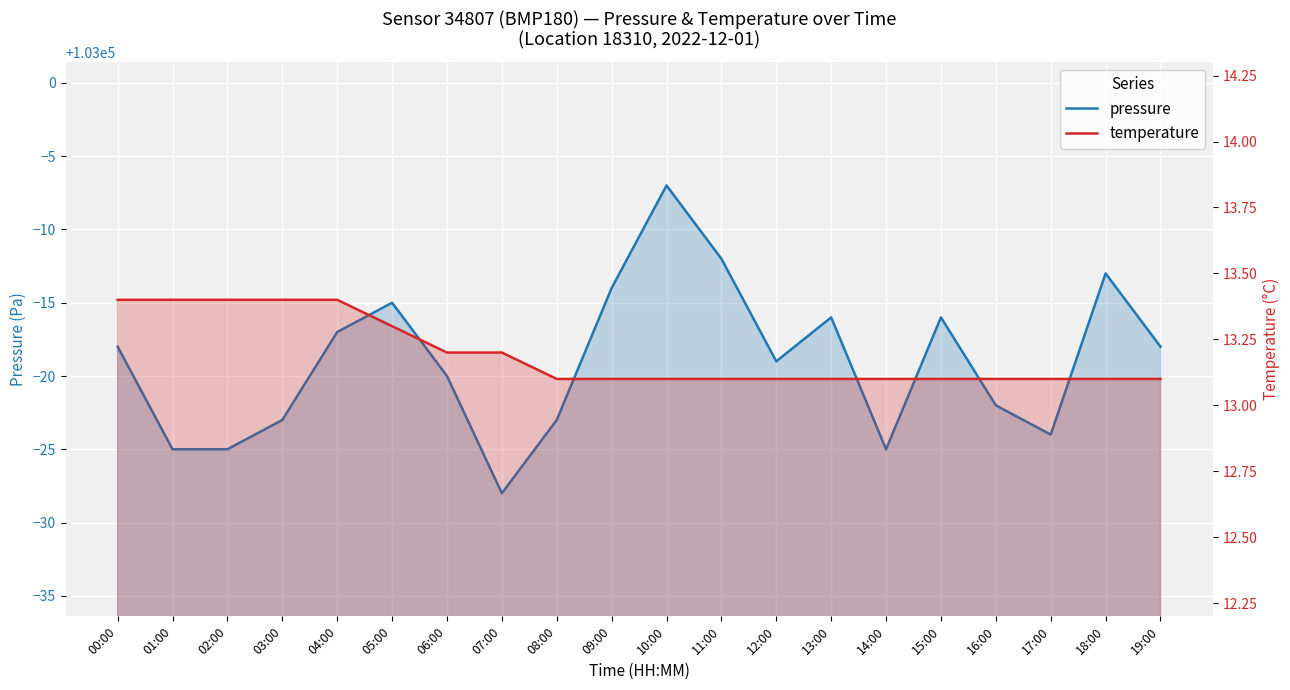

What are all the series names shown in the legend?

pressure, temperature